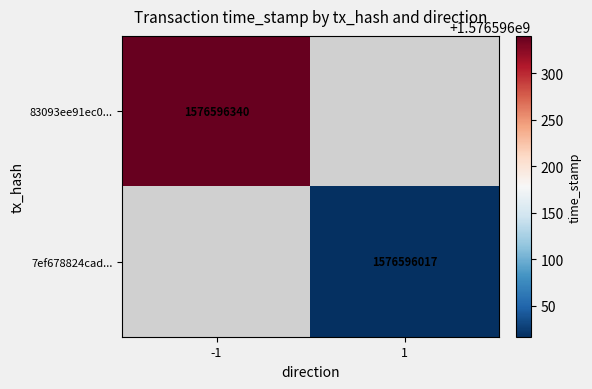

What is the sum of the 83093ee91ec0203af828b44578864ff418b588c values at direction and time_stamp?

1576596339